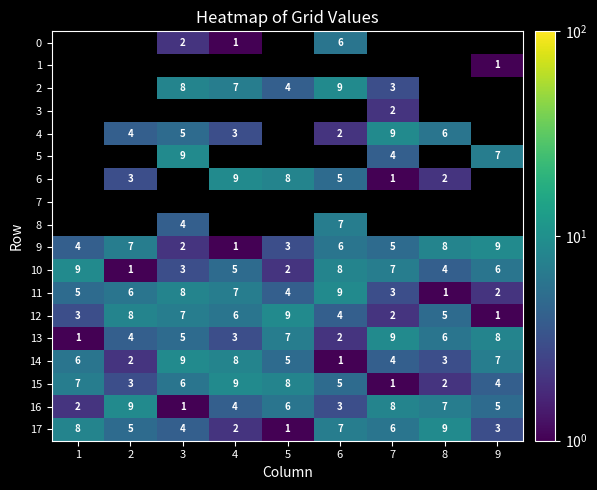

The value of 11 at 3 is 13. True or false?

False